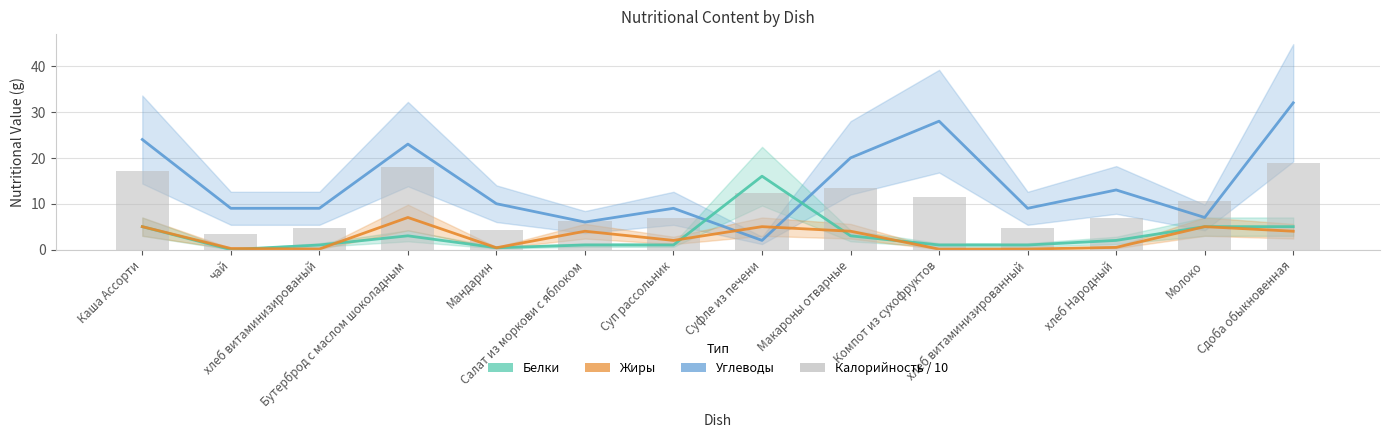

Where does the Жиры series first go above 4?

Каша Ассорти